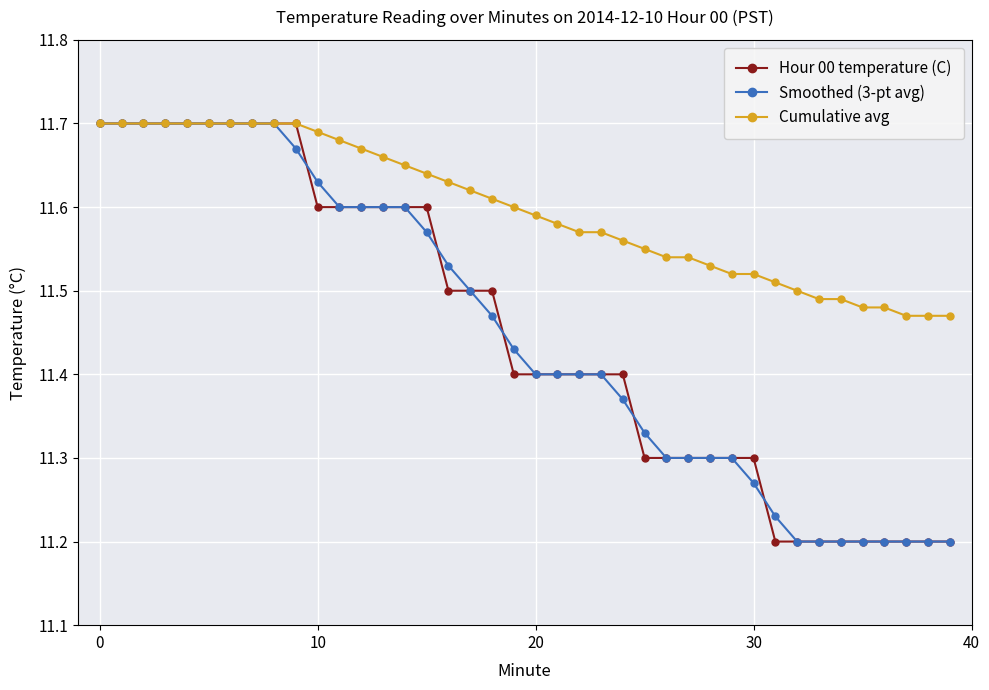

The value of Cumulative avg at 10 is 5.0. True or false?

False